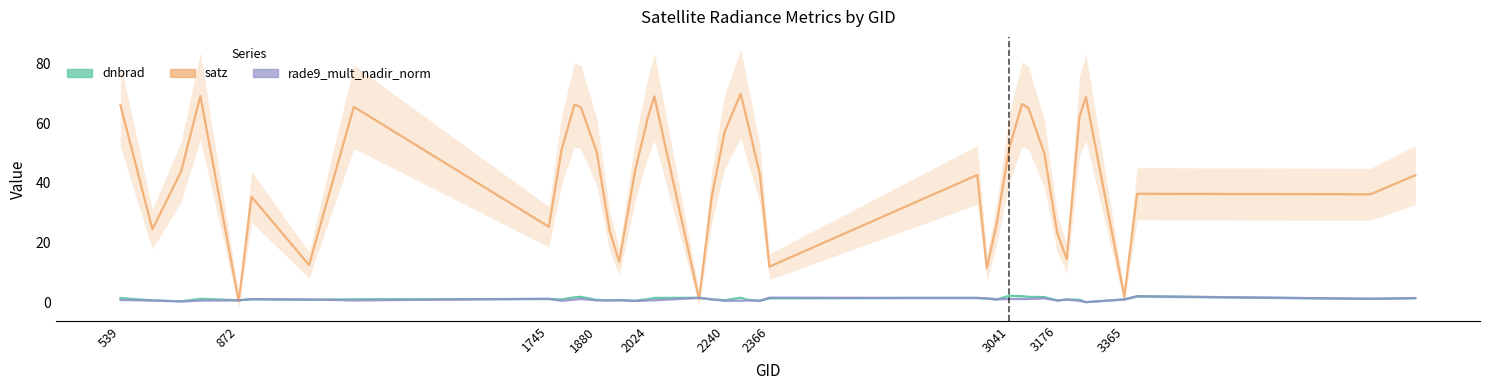

The satz series shows 12.0 at 2240. True or false?

False